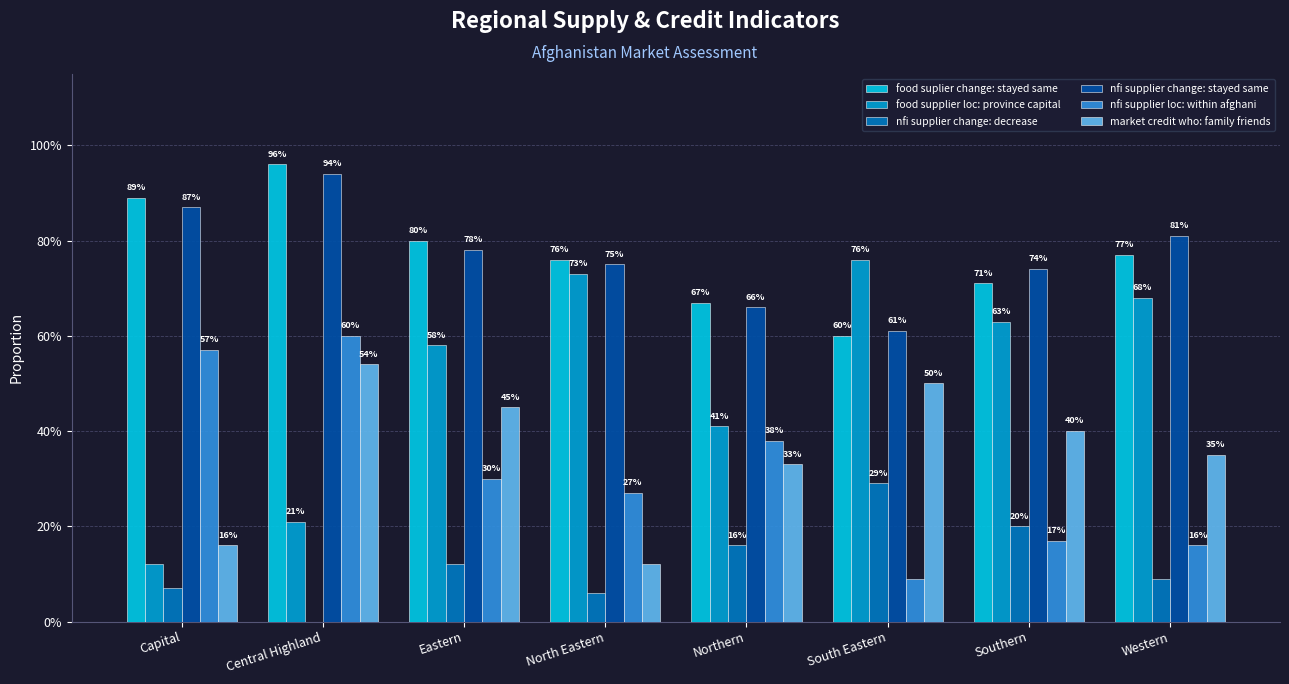

Which category has the highest value in the nfi supplier change: stayed same series?

Central Highland